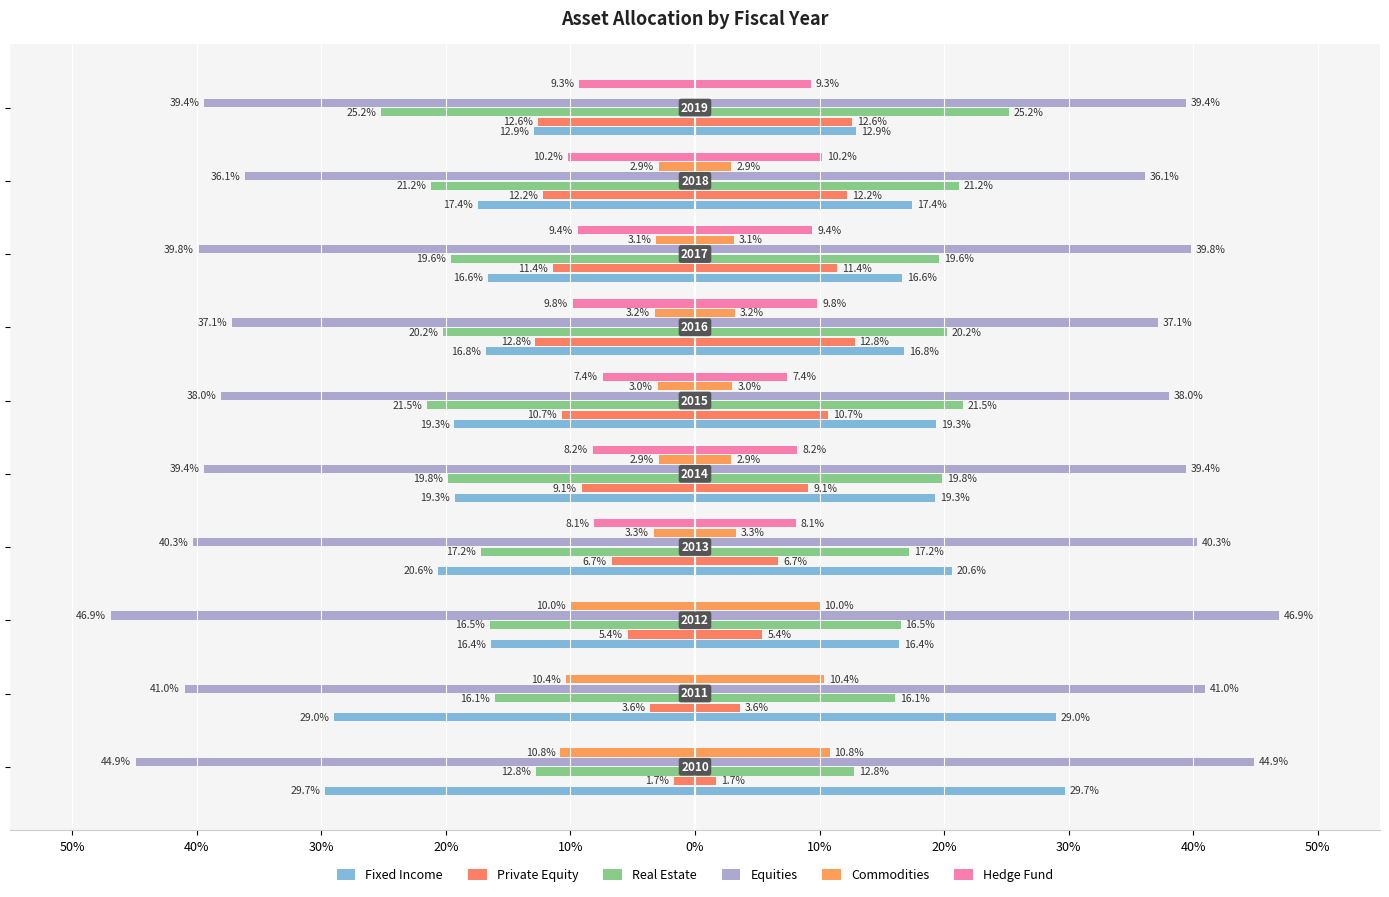

Which series has the widest spread of values?

Fixed Income